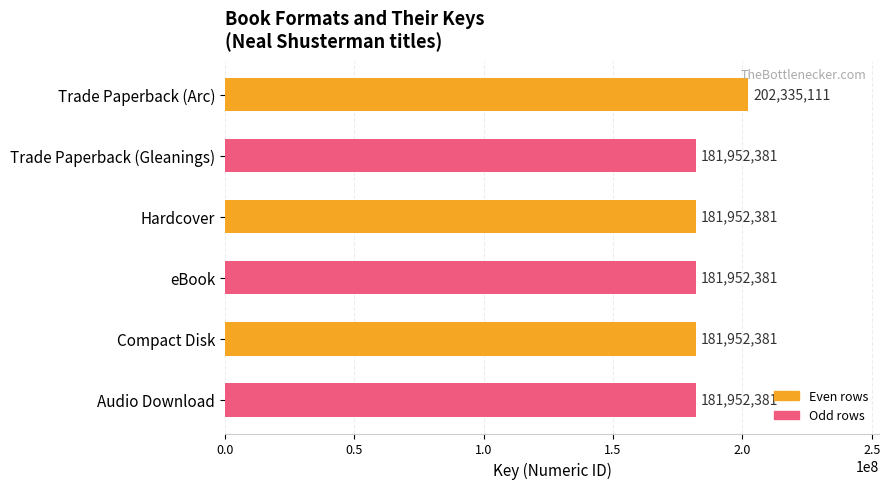

What is the smallest value displayed?

181952381